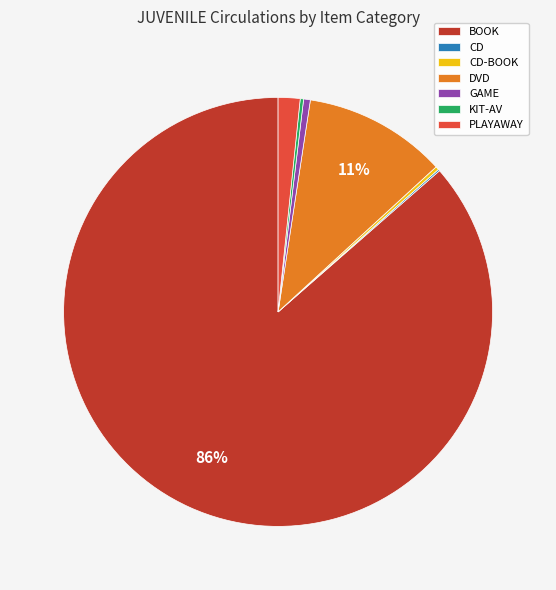

Does GAME represent more than half of the total?

No